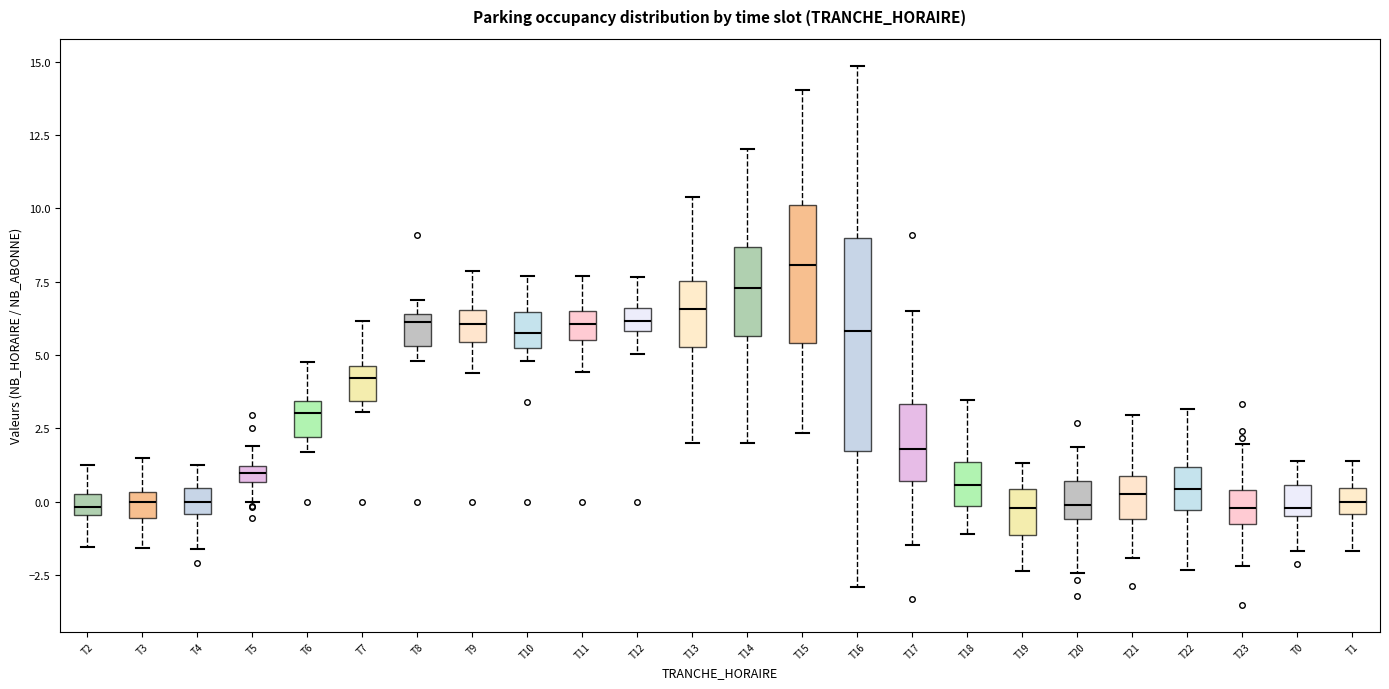

Where is the lower edge of the box for T6 on the y-axis? The values are not printed on the chart, so give them approximately, as read against the axis.

2.0